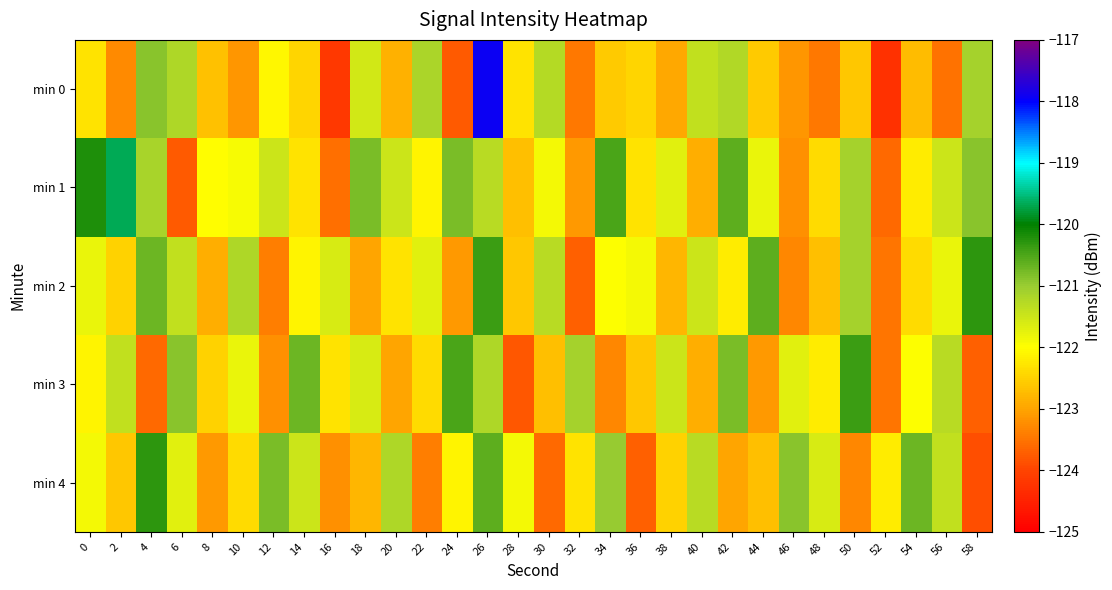

At which category is the sum across all series the highest?

26